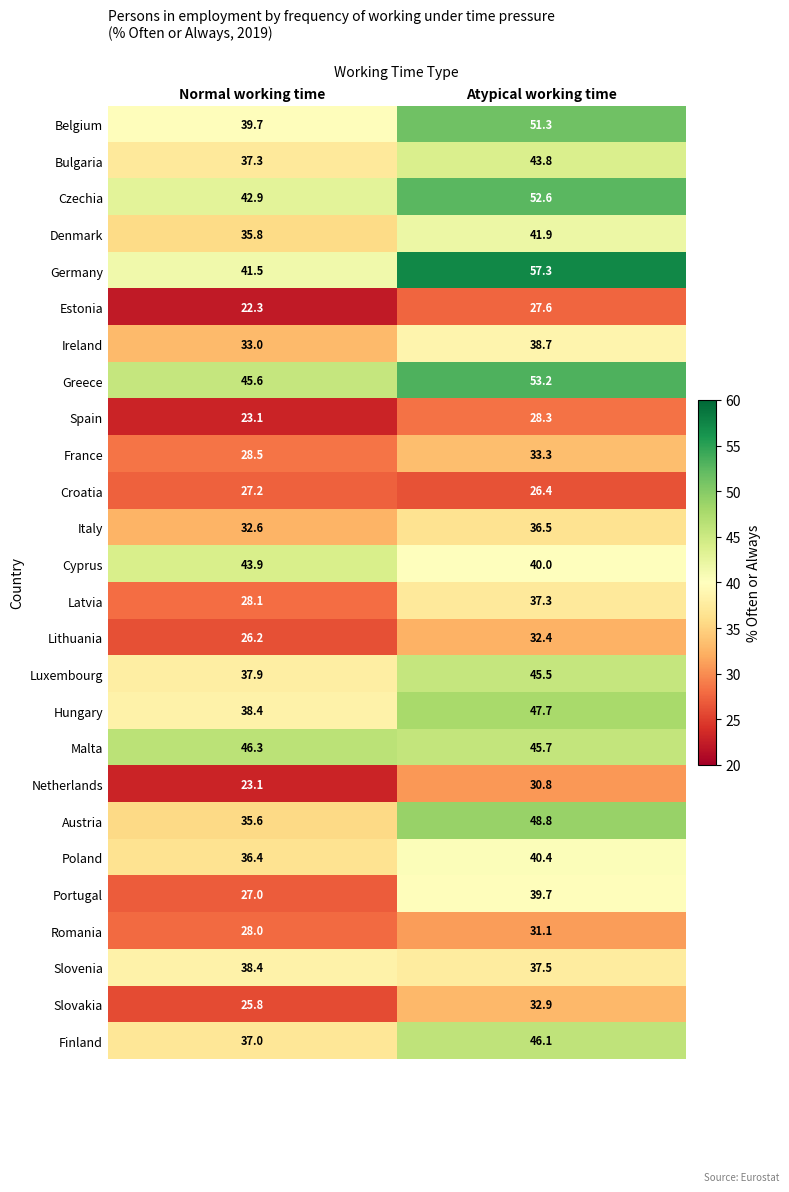

What is the sum of the Slovenia values at Atypical working time and Normal working time?

75.9